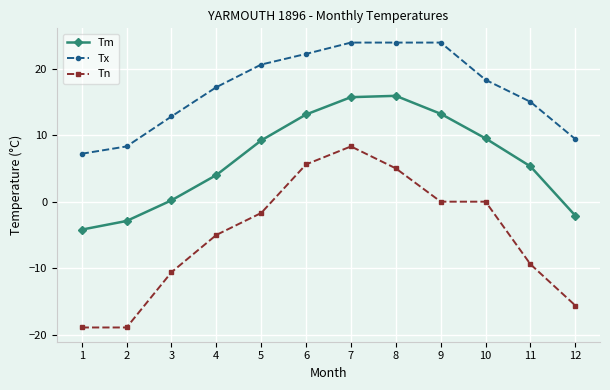

At 7, list the series in order from smallest to largest.

Tn, Tm, Tx